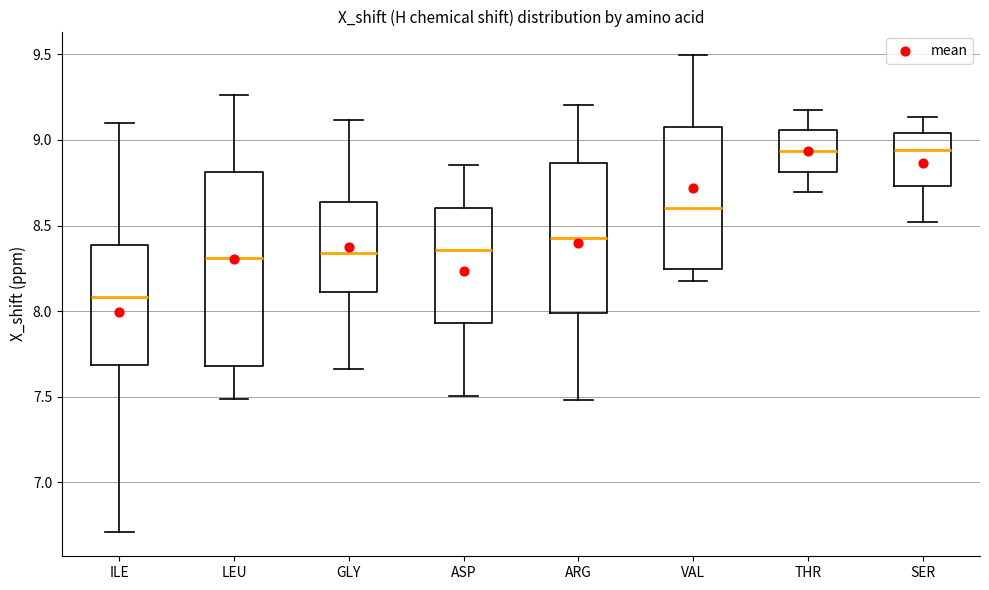

Where does the upper whisker of the box for ASP end on the y-axis? The values are not printed on the chart, so give them approximately, as read against the axis.

8.85